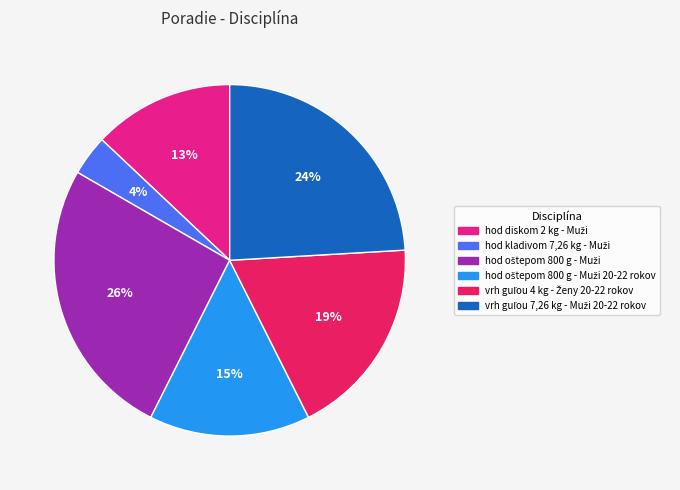

Count the number of slices in the pie.

6